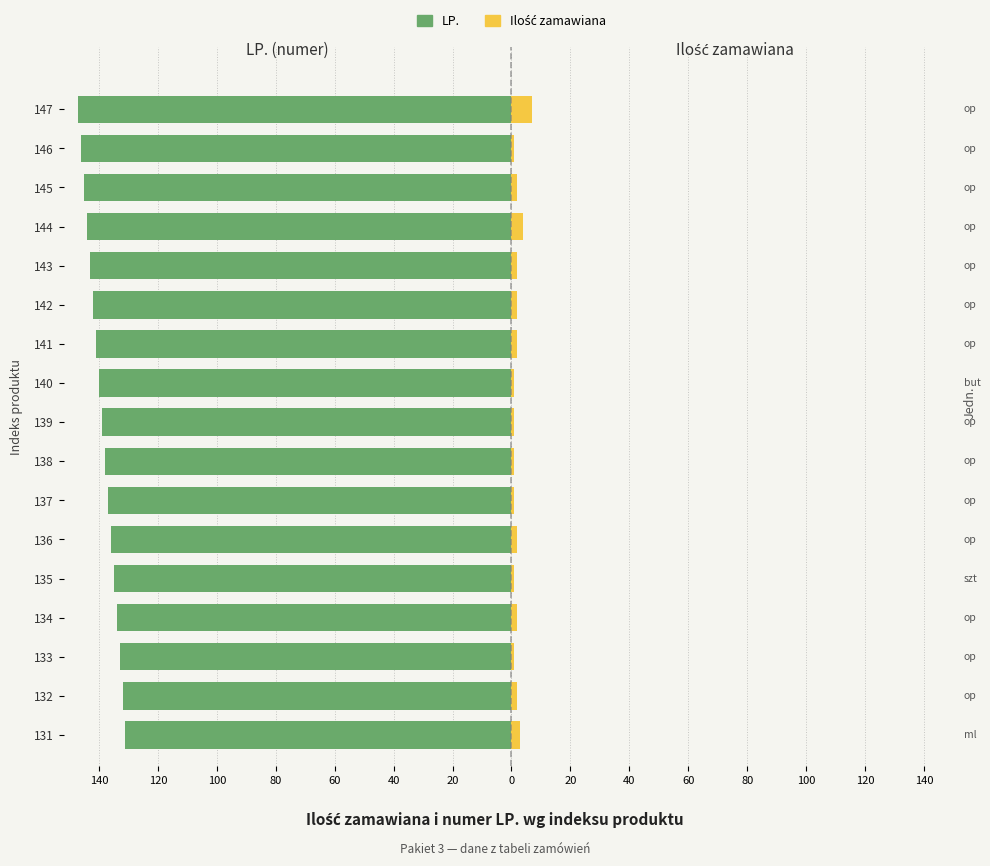

What is the difference between the maximum and minimum values in the LP. series?

16